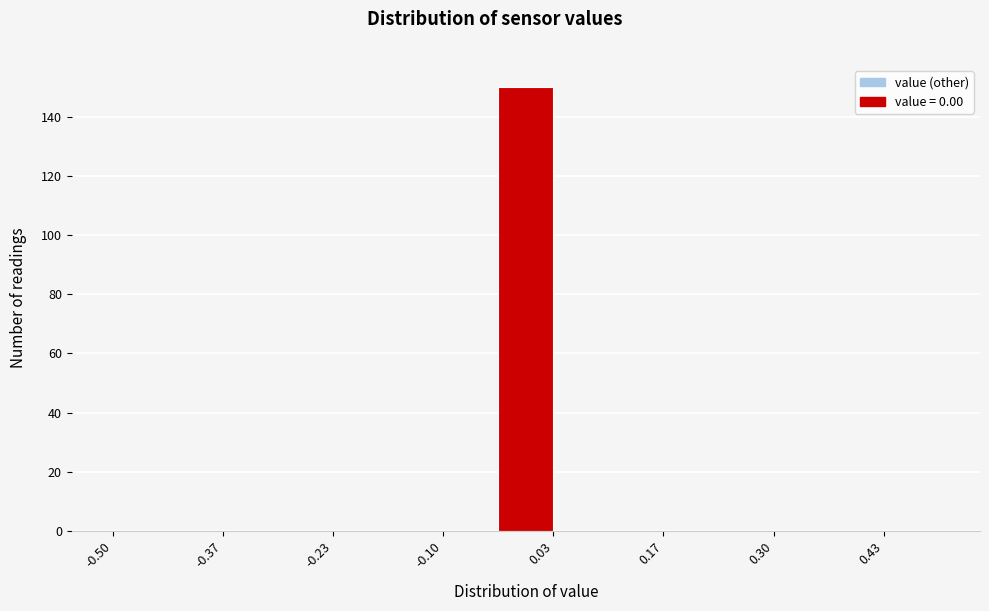

Read against the x-axis, roughly where is the centre of the tallest bar?

0.00